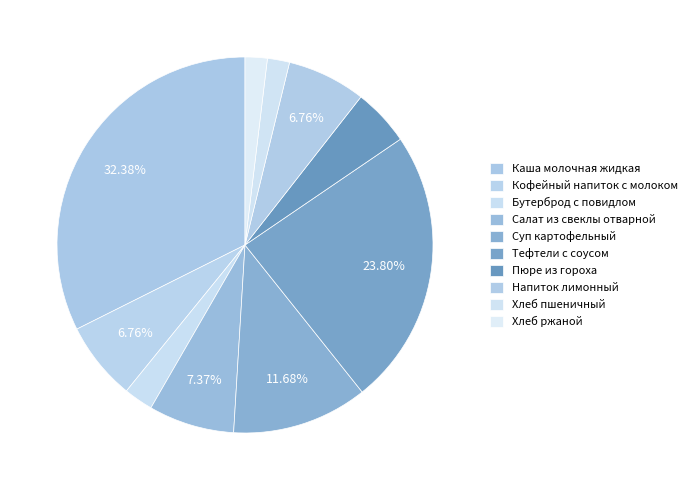

Count the number of slices in the pie.

10